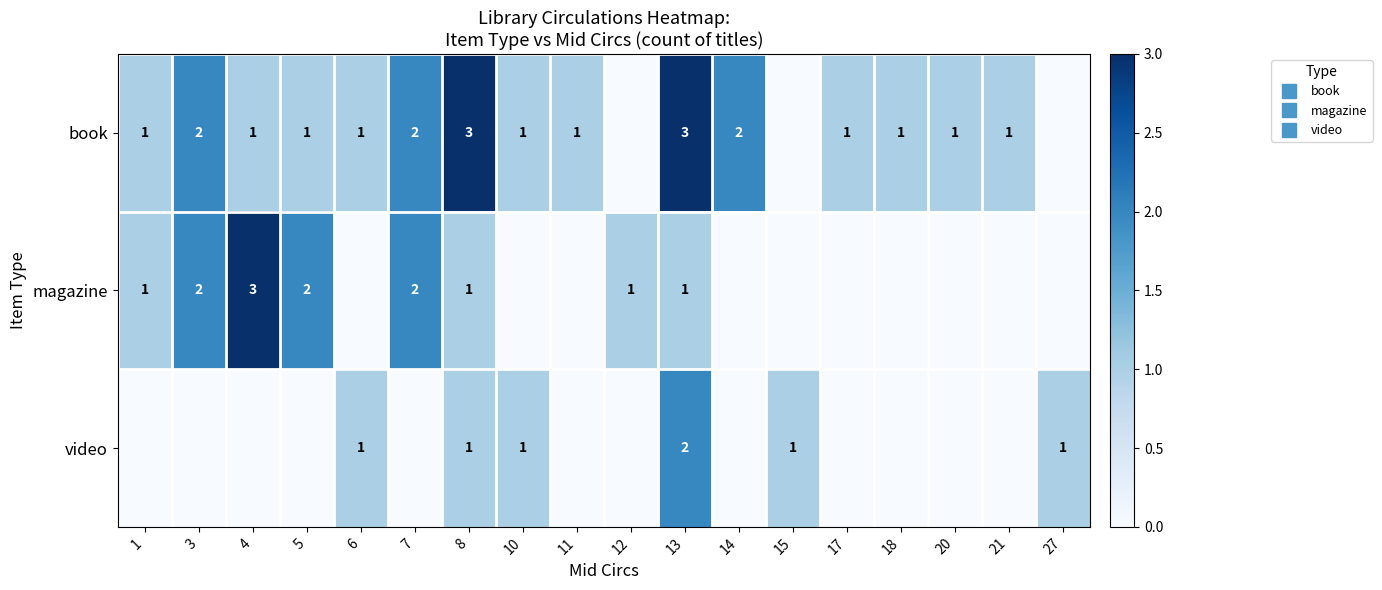

At which label is magazine closest to 1?

1